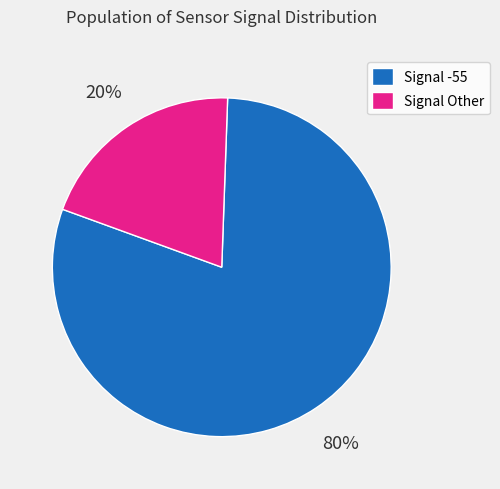

Which category has the biggest portion of the pie?

Signal -55